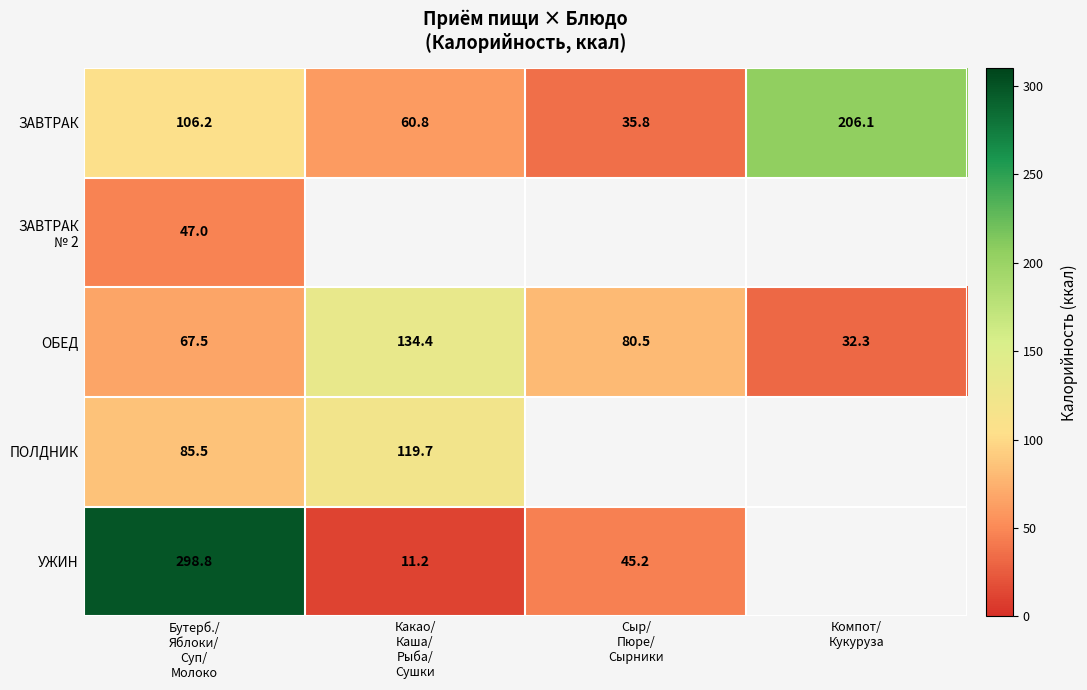

How many data points in ОБЕД are above 80?

2